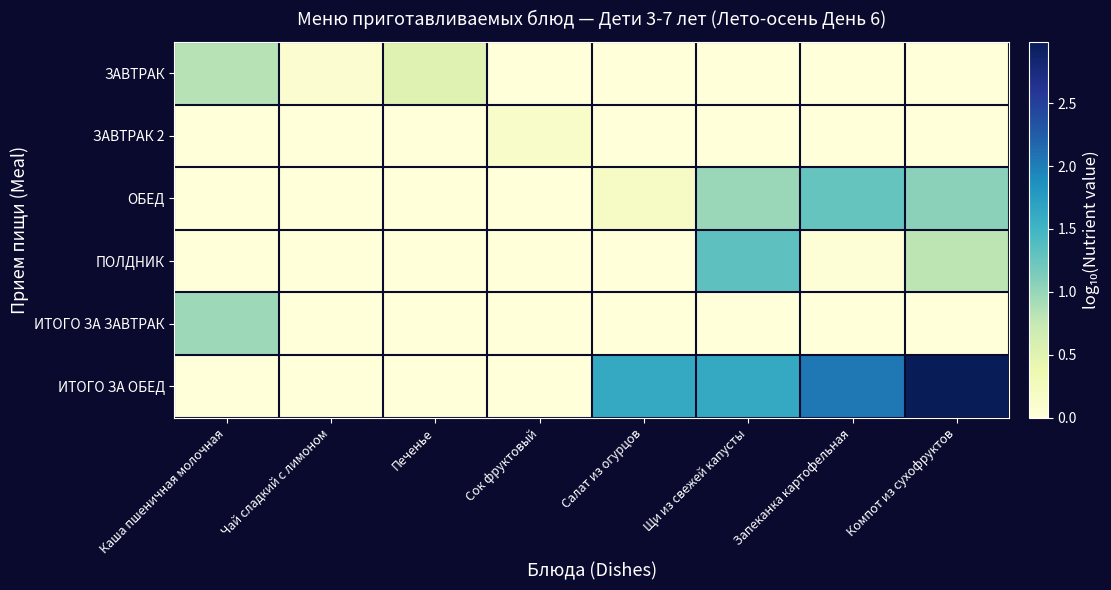

At which category does the chart reach its minimum across all series?

Сок фруктовый